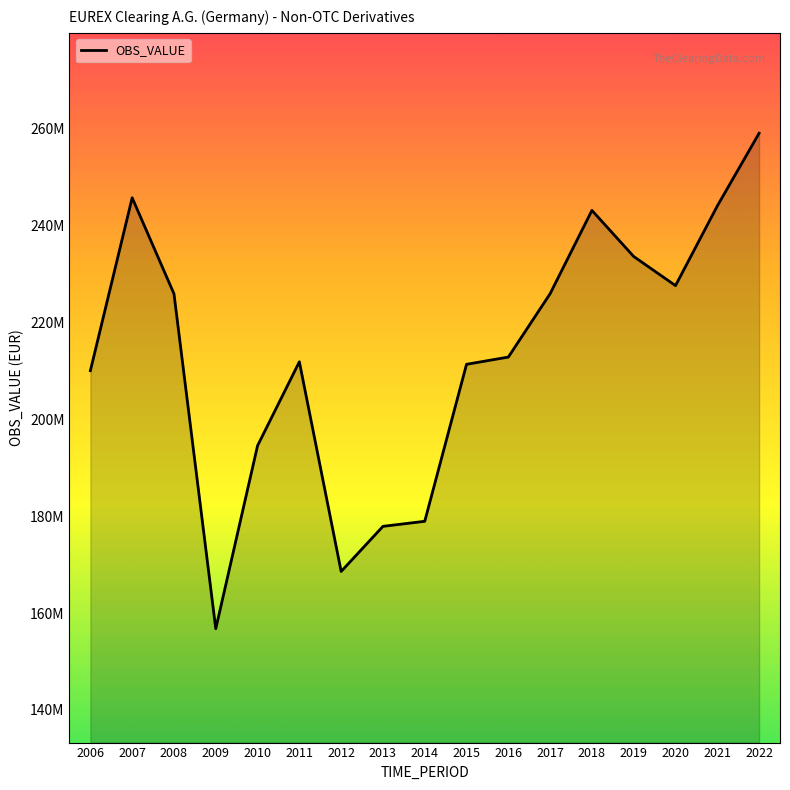

How many points are lower than both their immediate neighbors (excluding endpoints)?

3